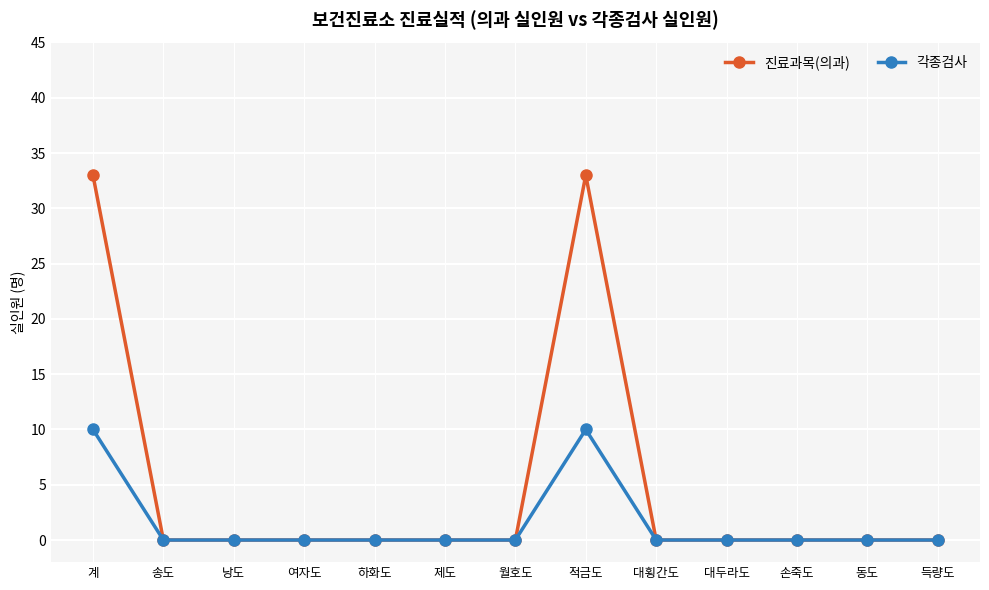

How many 각종검사 values are between 0 and 1?

11